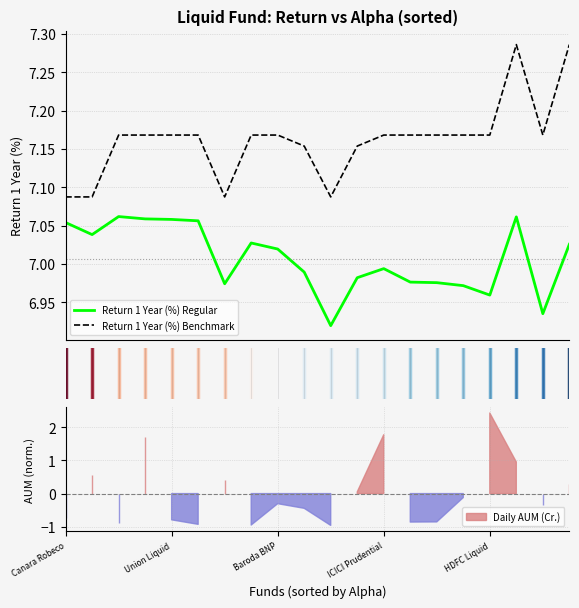

In Return 1 Year (%) Regular, how many points are lower than both neighbors (excluding endpoints)?

5